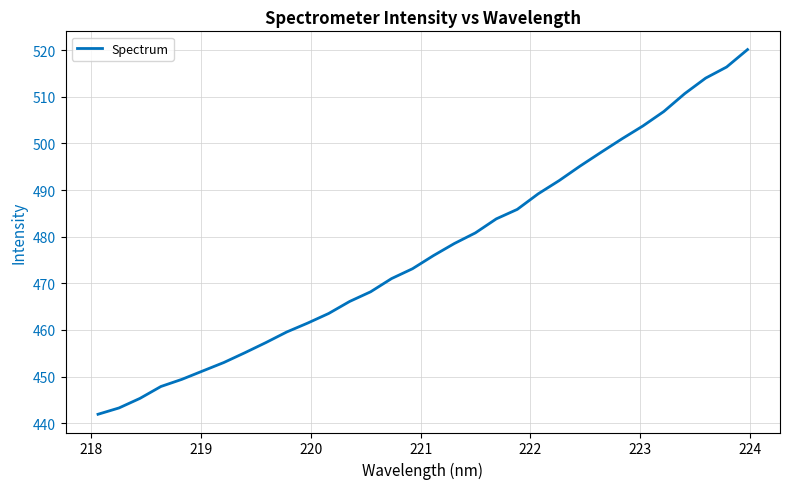

What is the maximum value shown in the chart?

520.1